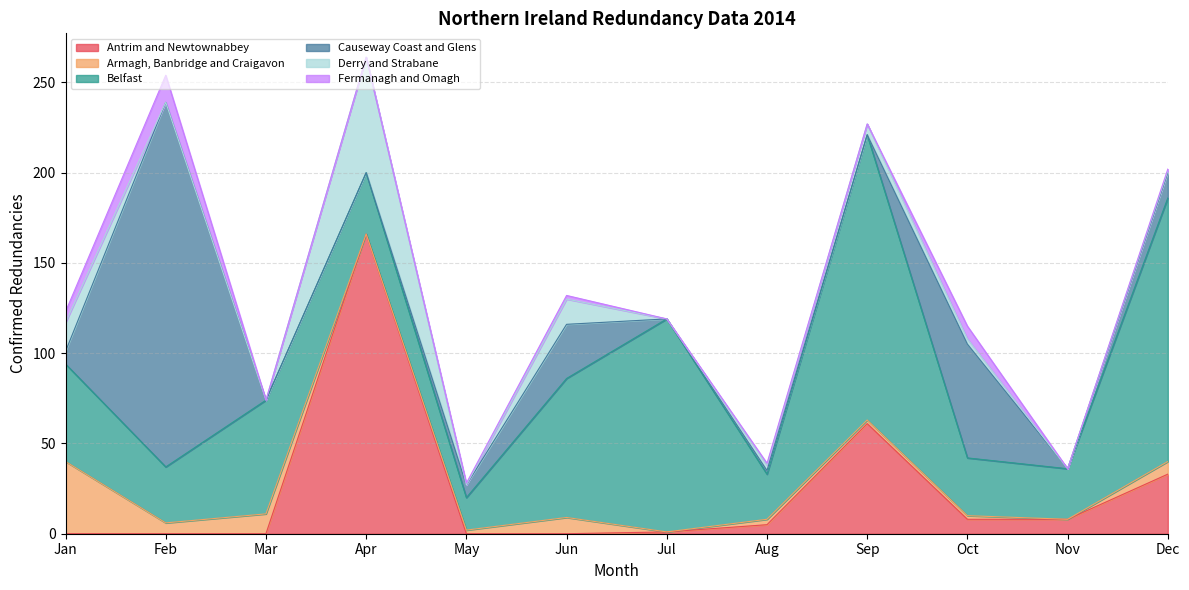

Between Oct and Jan, which is larger?

Oct